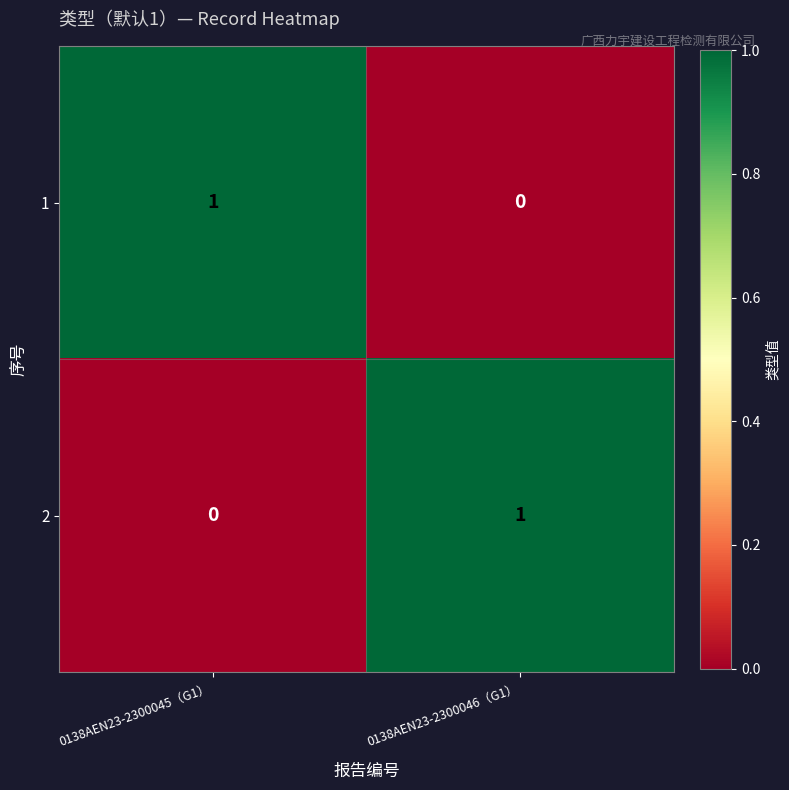

Is it true that 1 equals 0 at 0138AEN23-2300046（G1）?

True